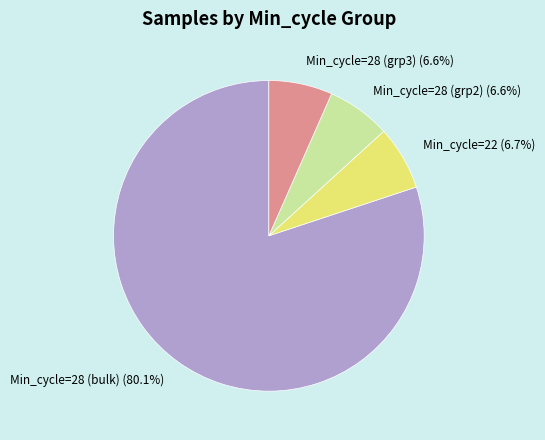

Which category has the biggest portion of the pie?

Min_cycle=28 (bulk) (80.1%)